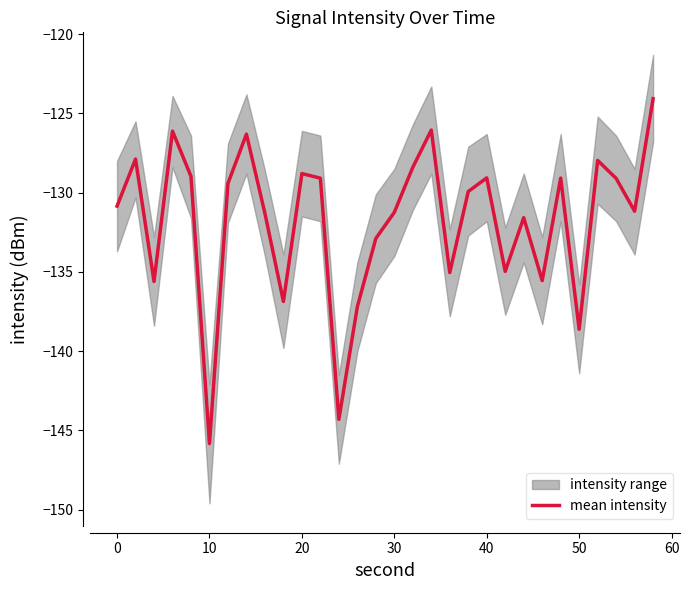

What is the difference between the second highest and second lowest values?

18.3